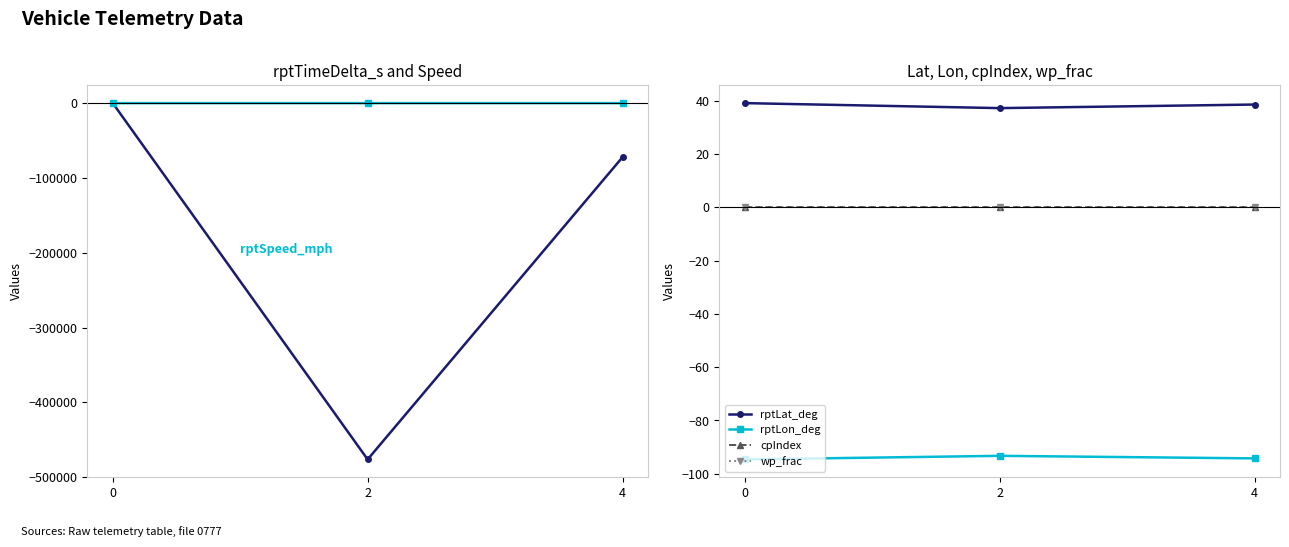

What is the highest value of the rptLon_deg series?

-93.3